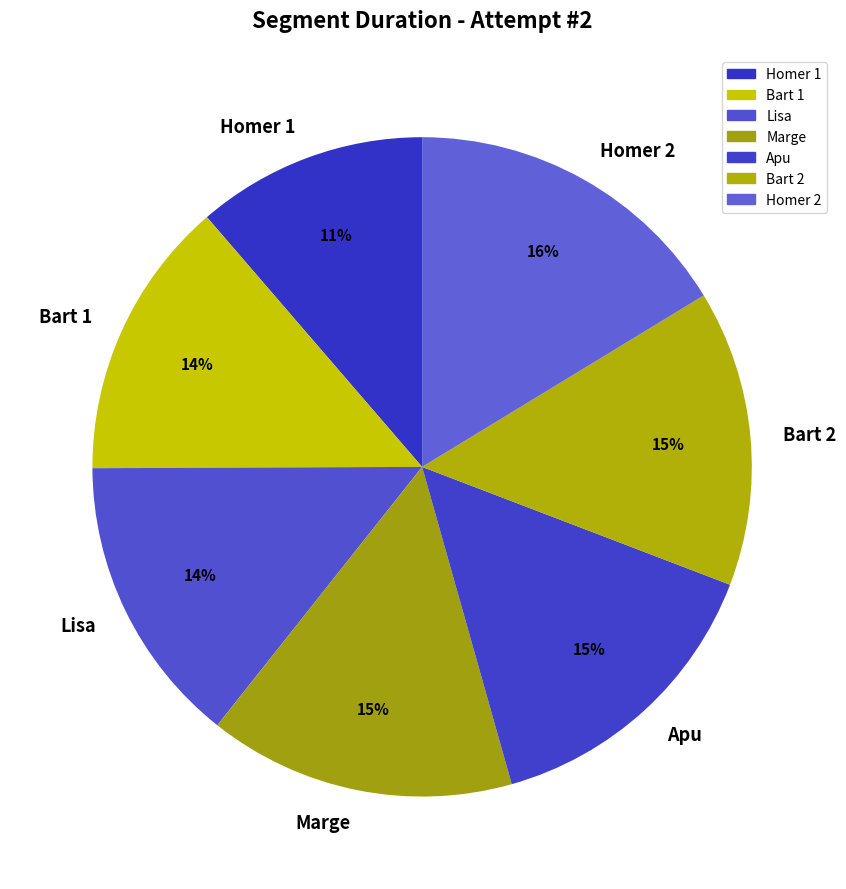

Is the sum of Bart 2 and Homer 1 greater than half?

No